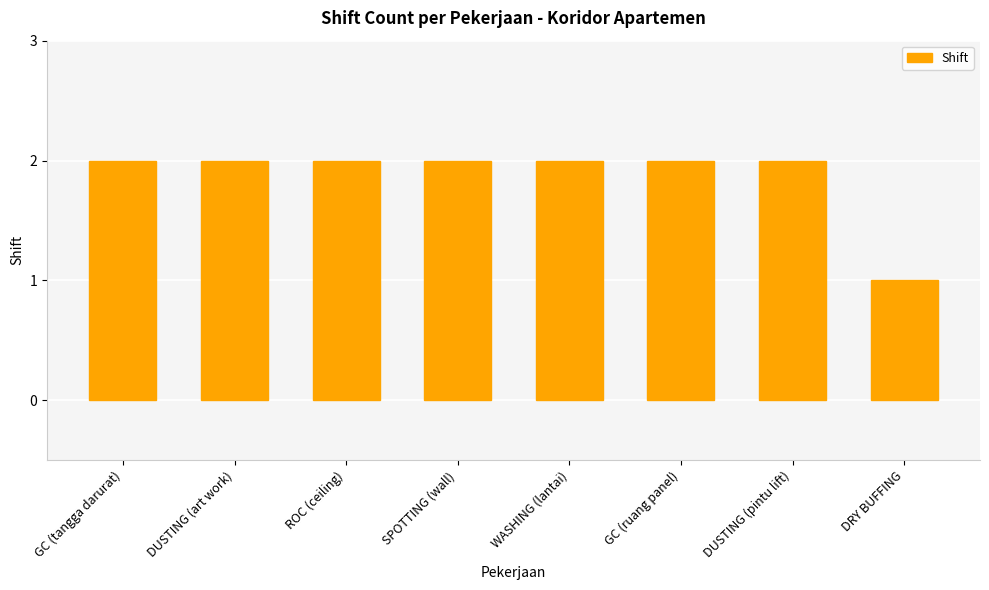

What is the value of the 6th bar from the left?

2